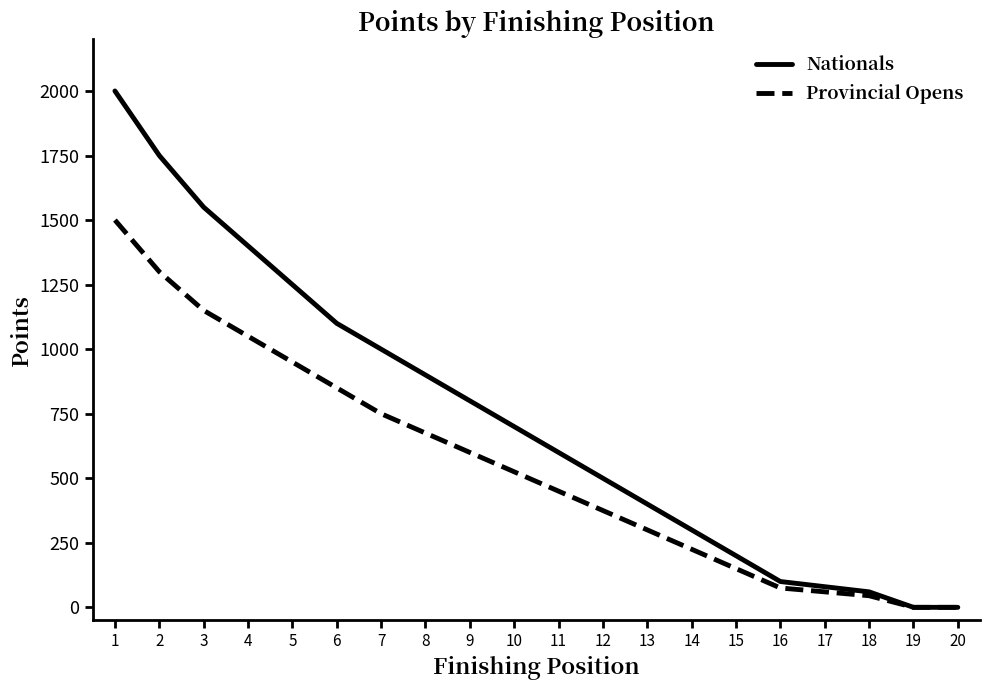

Rank the series by their average value, from lowest to highest.

Provincial Opens, Nationals